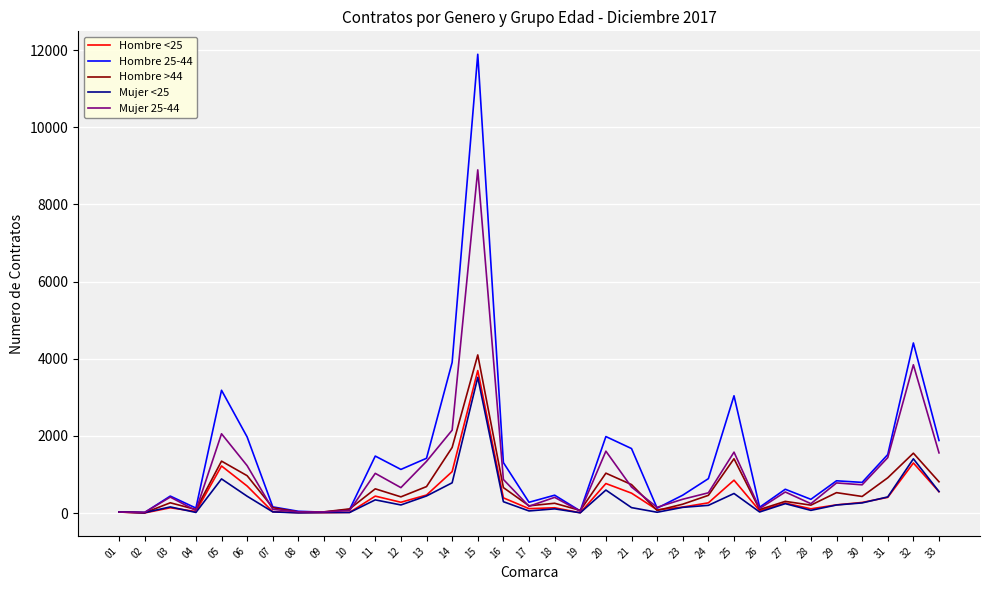

What is the greatest value displayed?

11893